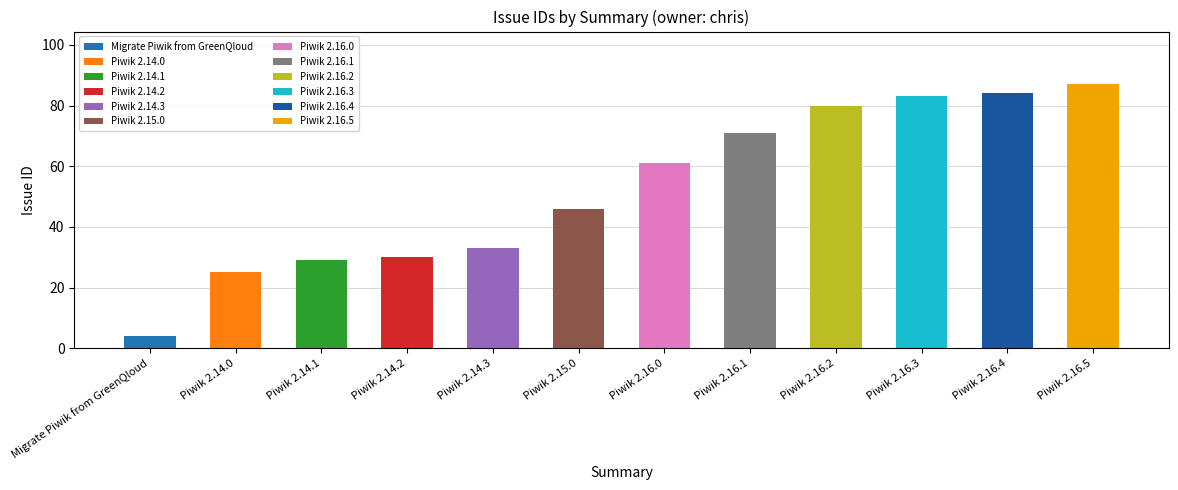

Are the bars horizontal?

No